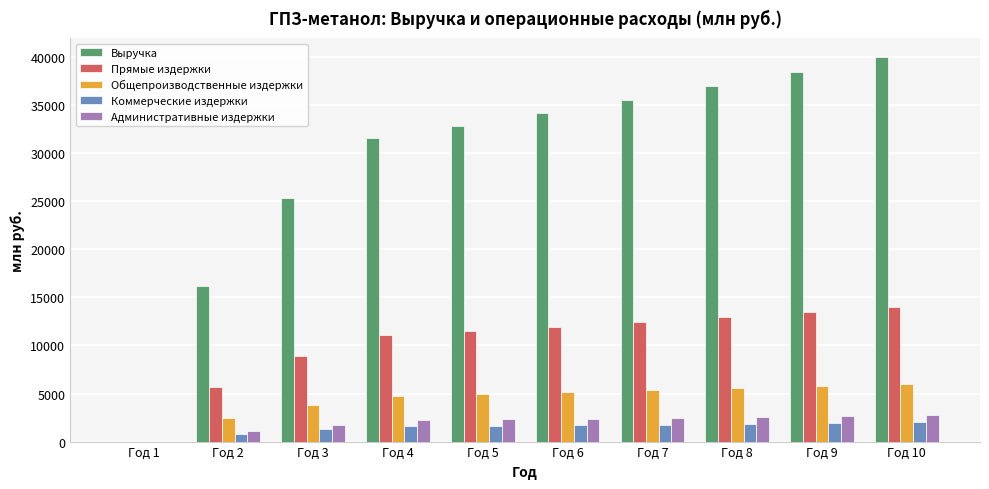

What is the maximum value shown in the chart?

39966.6